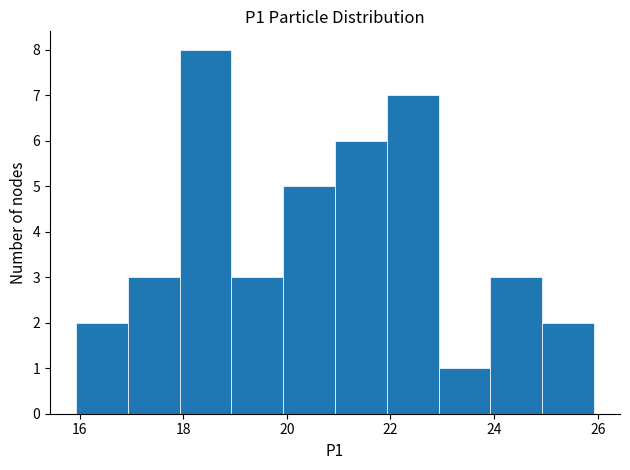

Reading left to right, transcribe this chart: for each bar, give the range it covers on the x-axis and its height. Neither the bar edges nor the heights are printed on the chart, so give them approximately, as read against the axes.

16 to 17: 2
17 to 18: 3
18 to 19: 8
19 to 20: 3
20 to 21: 5
21 to 22: 6
22 to 23: 7
23 to 24: 1
24 to 25: 3
25 to 26: 2